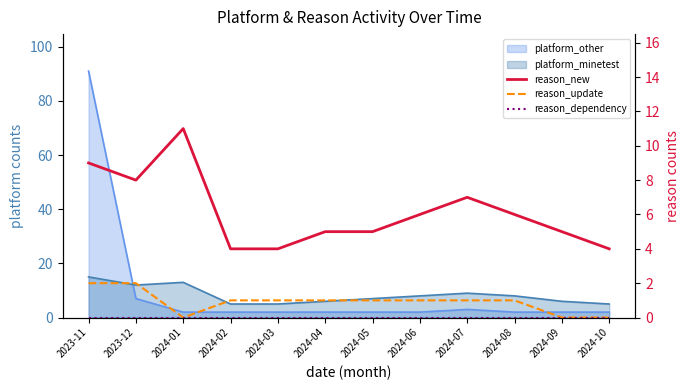

At which category does reason_new reach its first local valley?

2023-12